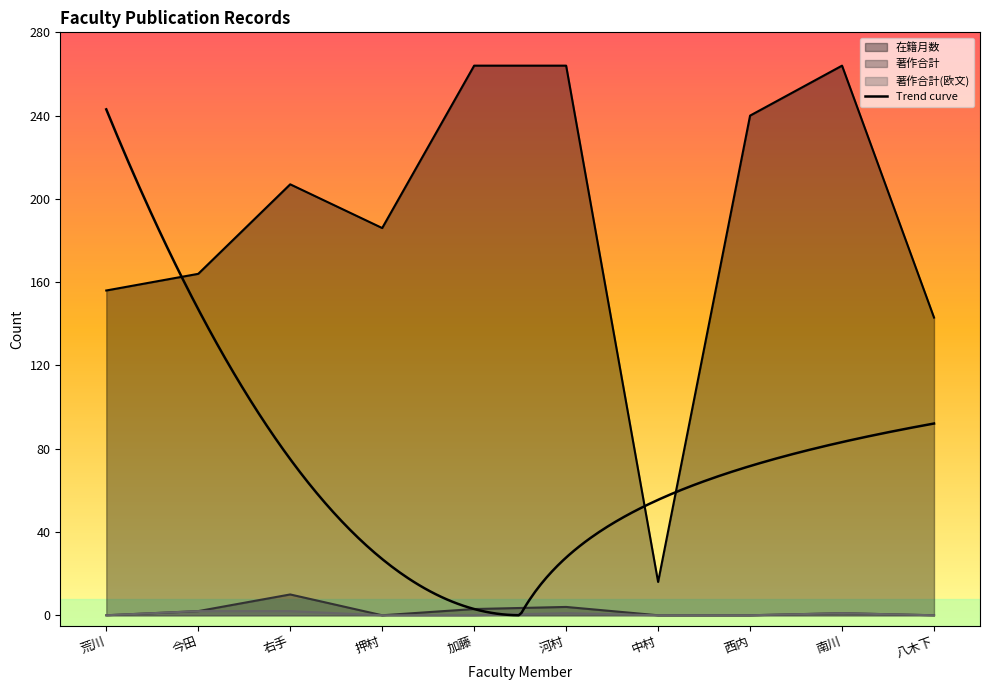

True or false: 著作合計(欧文) has more than 2 interior local peaks.

False